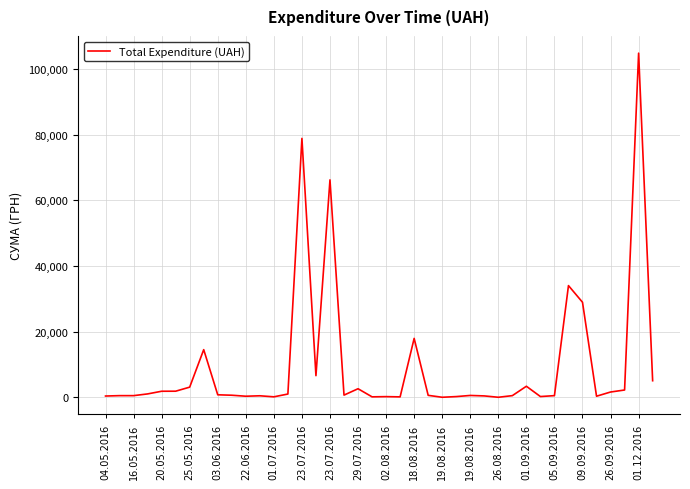

What is the maximum value shown in the chart?

104899.0